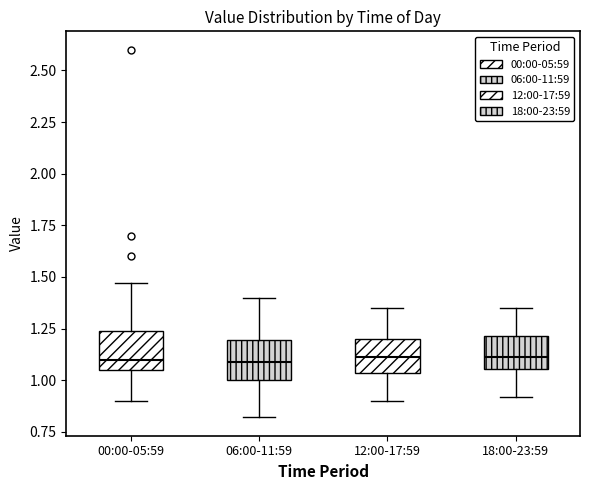

Where does the median line of the box for 06:00-11:59 sit on the y-axis? The values are not printed on the chart, so give them approximately, as read against the axis.

1.10